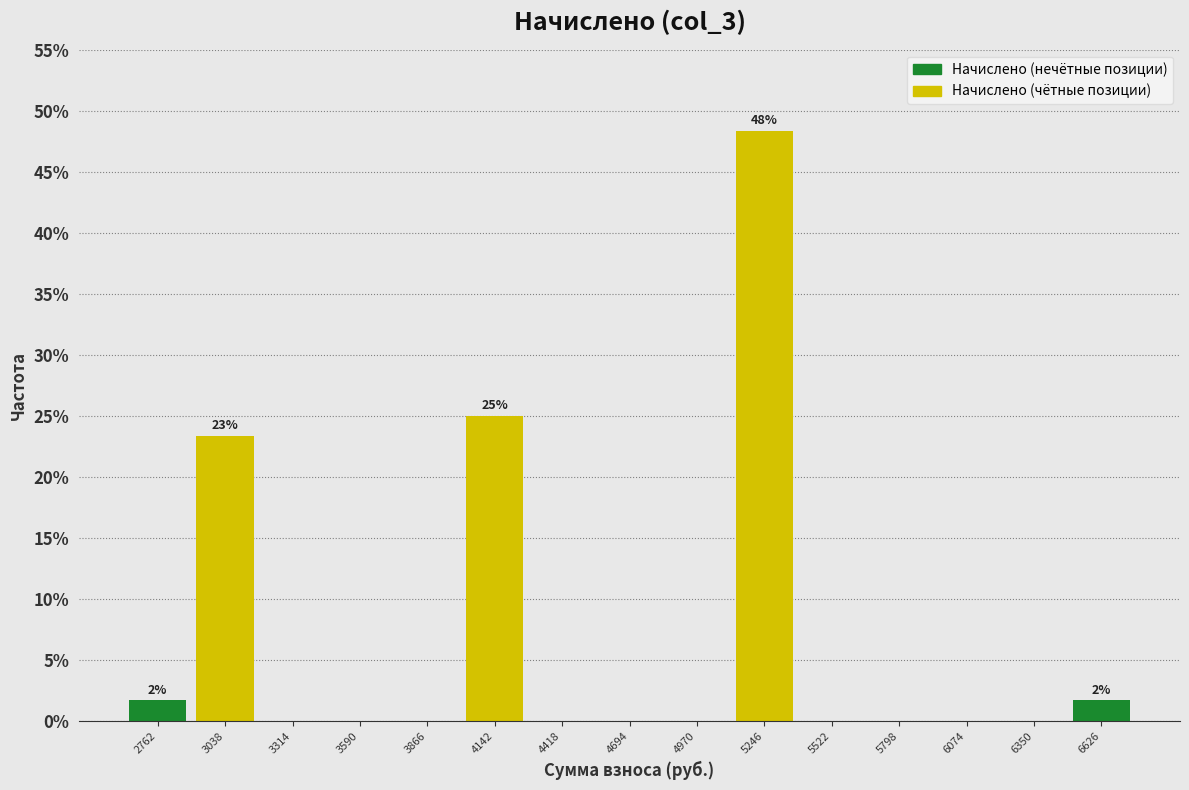

Over which range of the x-axis is the bar tallest?

5100 to 5400